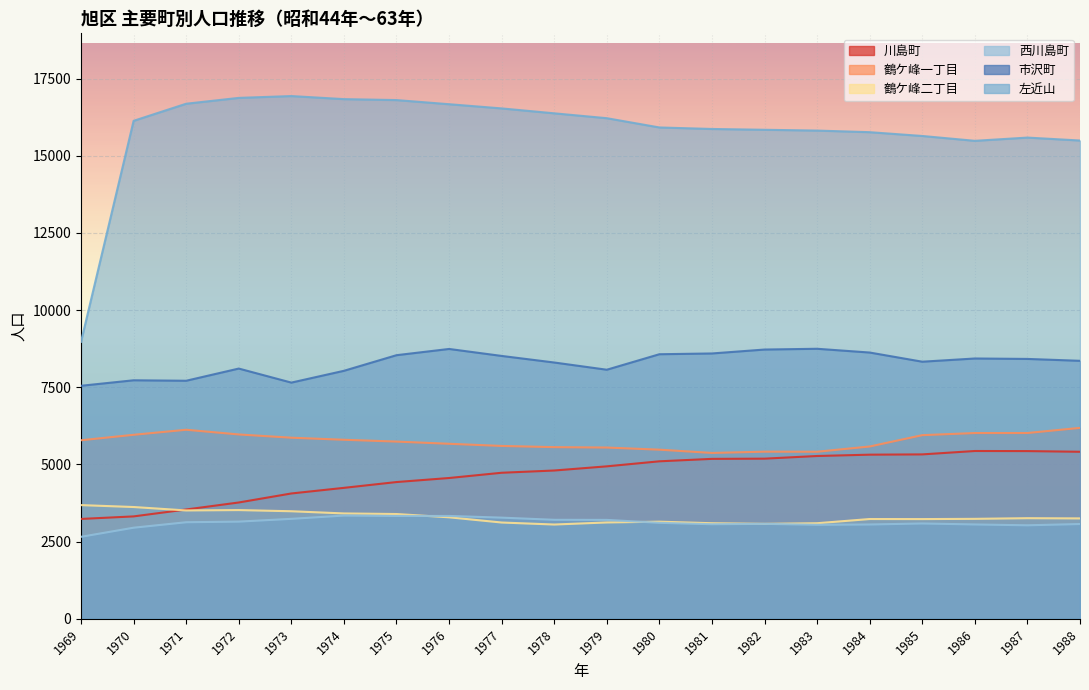

At which label is 市沢町 closest to 8149?

1972